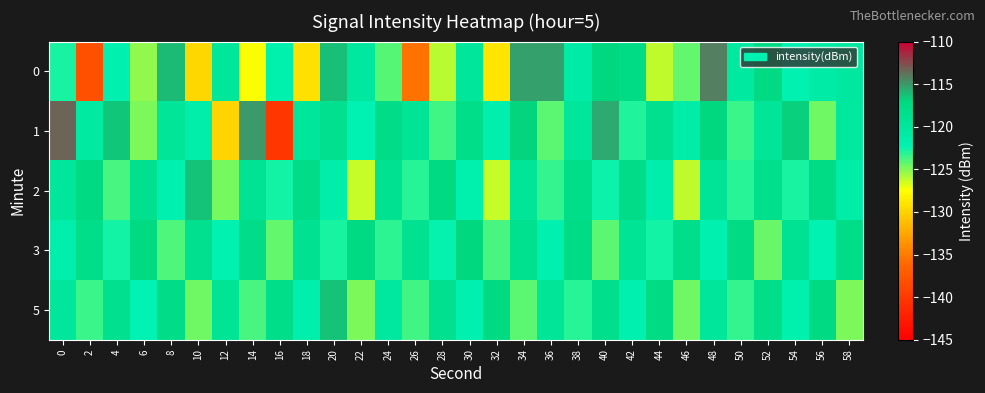

Between 10 and 48, which is larger?

48